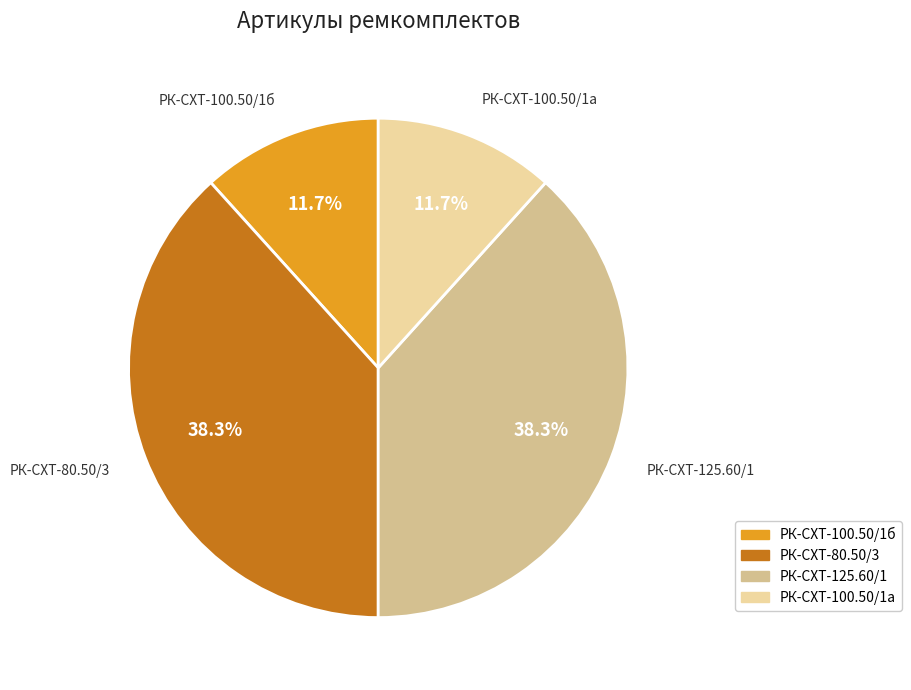

Between РК-СХТ-100.50/1б and РК-СХТ-125.60/1, which is larger?

РК-СХТ-125.60/1